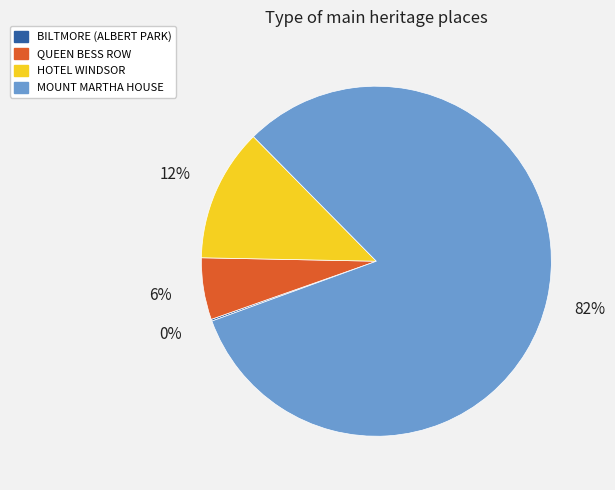

To the nearest percent, what is the difference between the largest and smallest slice percentages?

82%